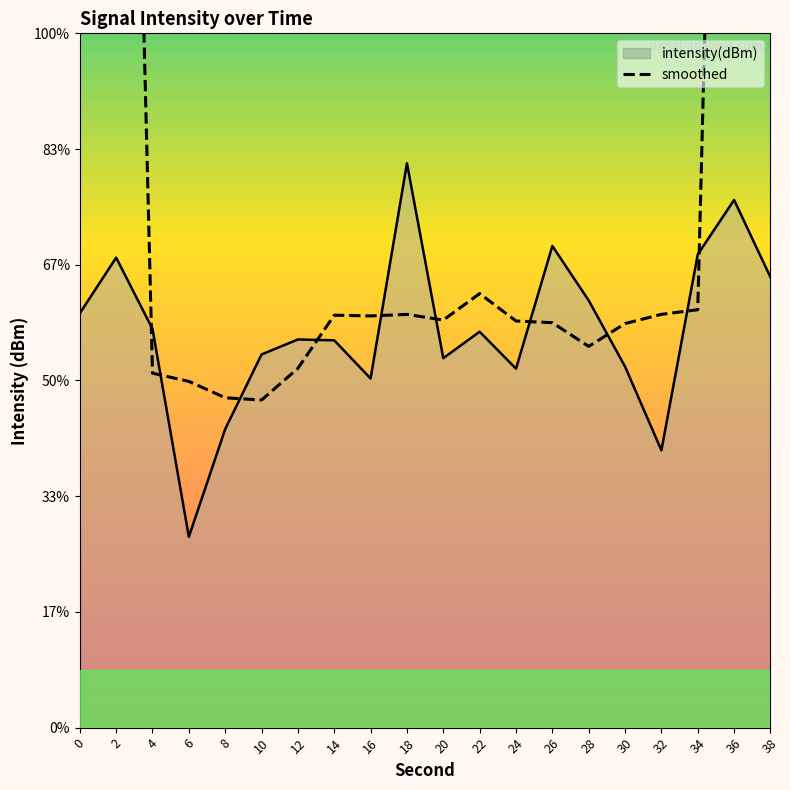

How many interior local peaks (higher than both neighbors) does the data have?

3